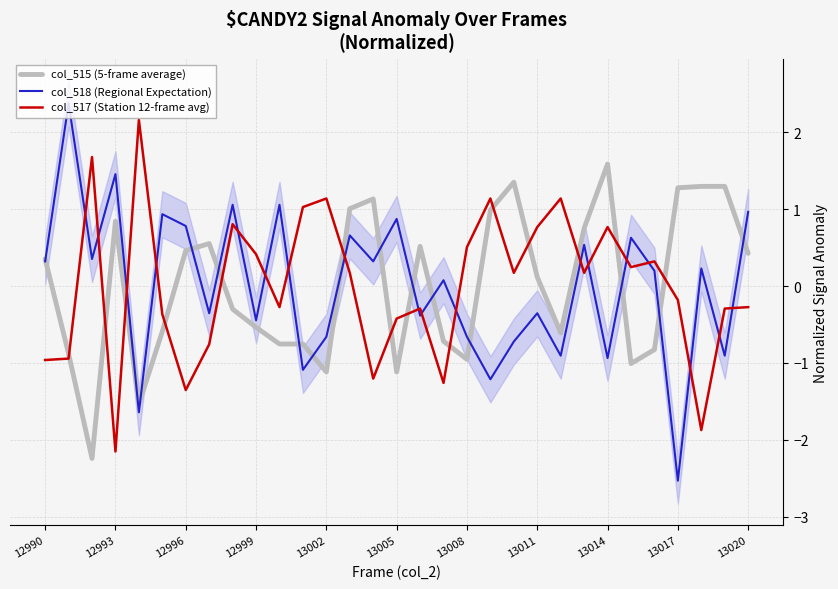

How many intersections are there between col_518 (Regional Expectation) and col_515 (5-frame average)?

15